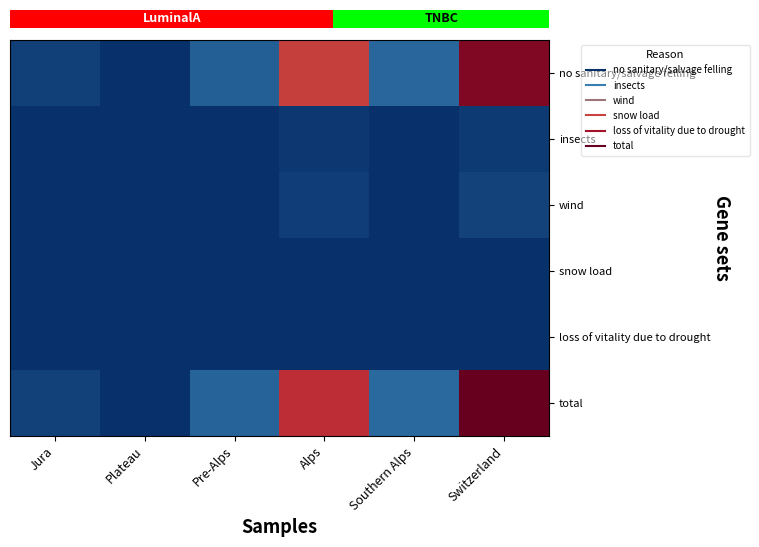

The total series shows 100.6 at Switzerland. True or false?

True